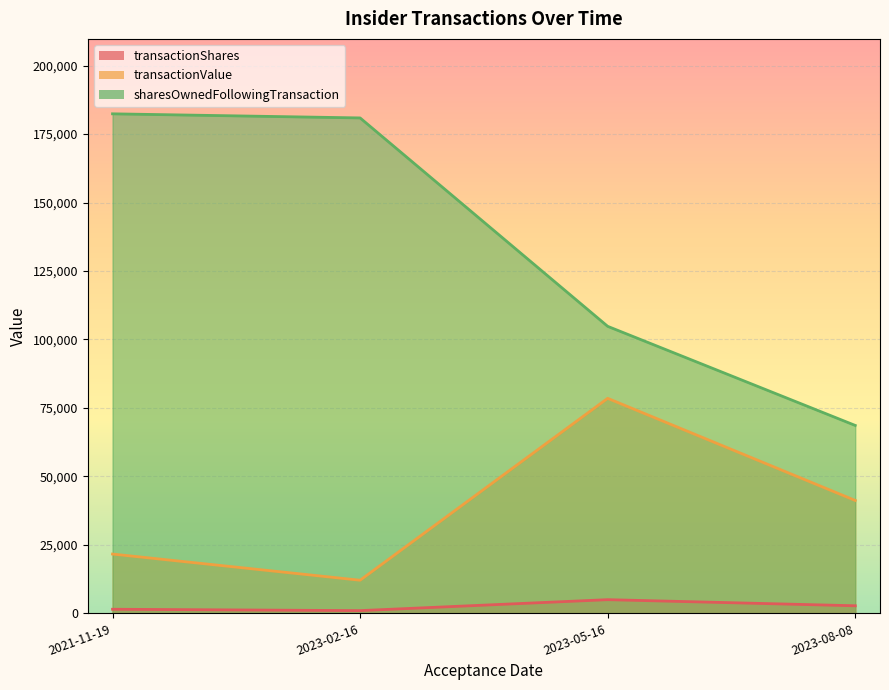

True or false: transactionShares and sharesOwnedFollowingTransaction intersect in this chart.

False